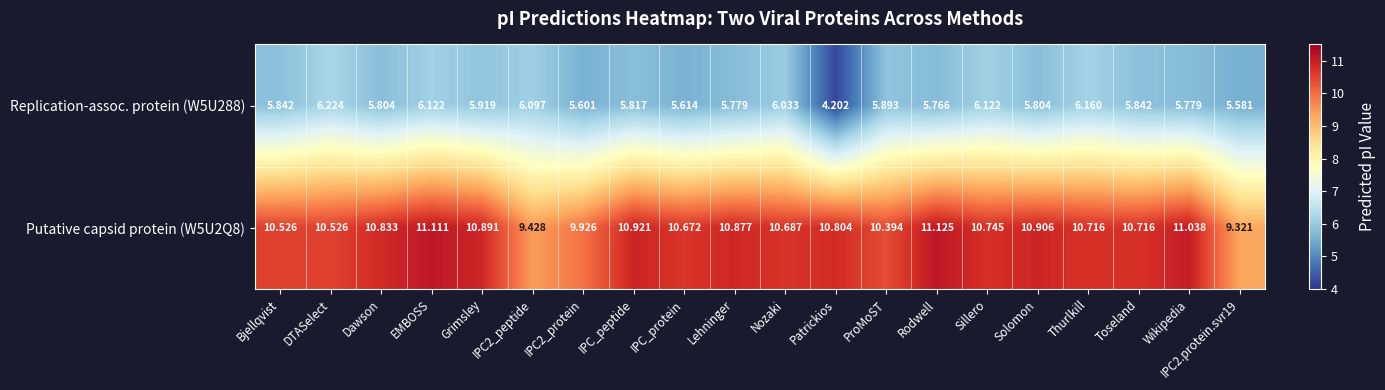

Which category has the highest value in the Putative capsid protein (W5U2Q8) series?

Rodwell